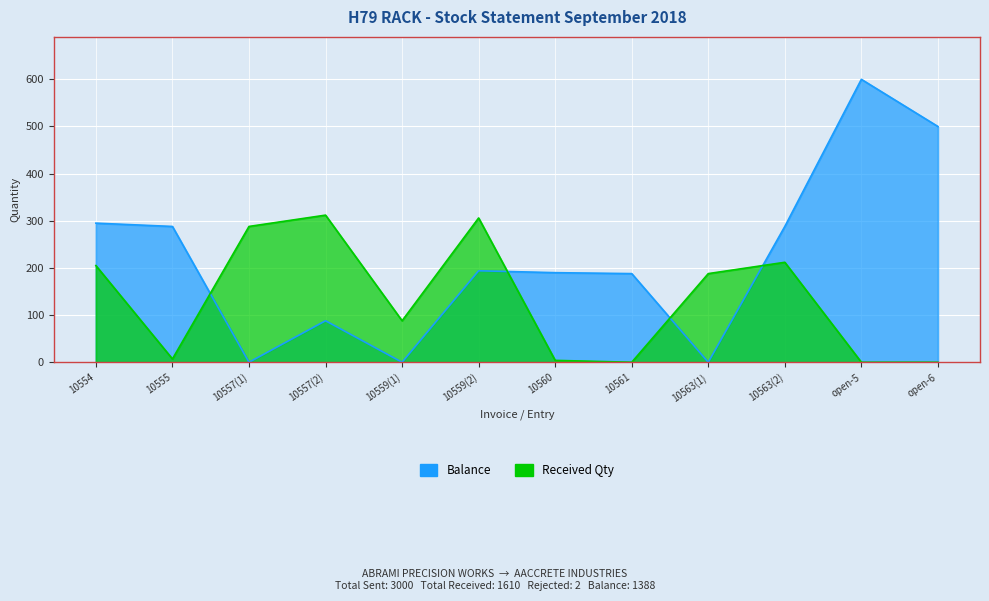

Where is Balance nearest to the value 300?

10554